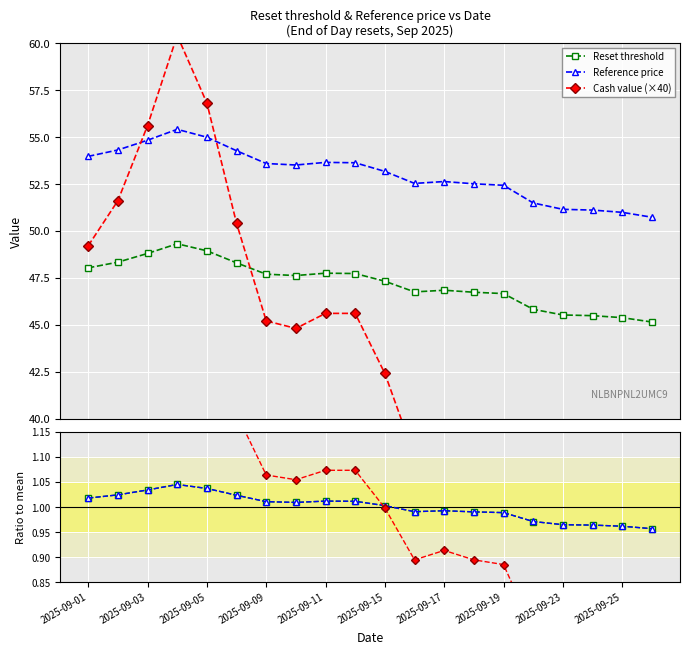

Between 2025-09-01 and 2025-09-03, which series saw the biggest shift?

Cash value (×40)